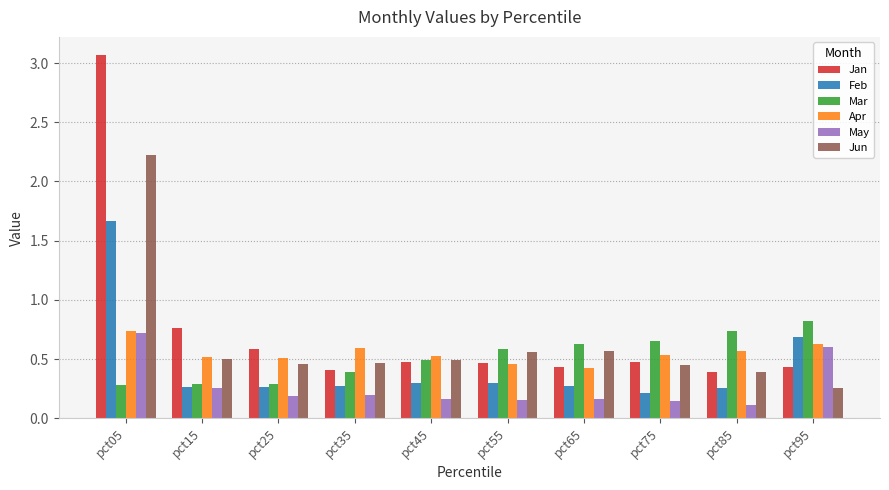

How many series are shown in this chart?

6